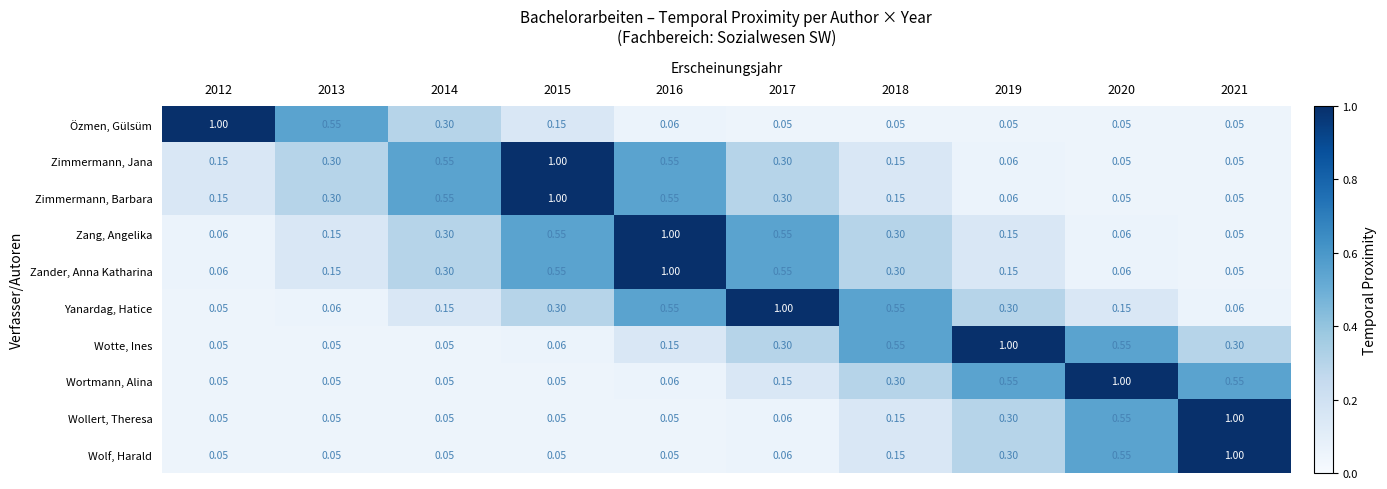

How many data points does each series have?

10